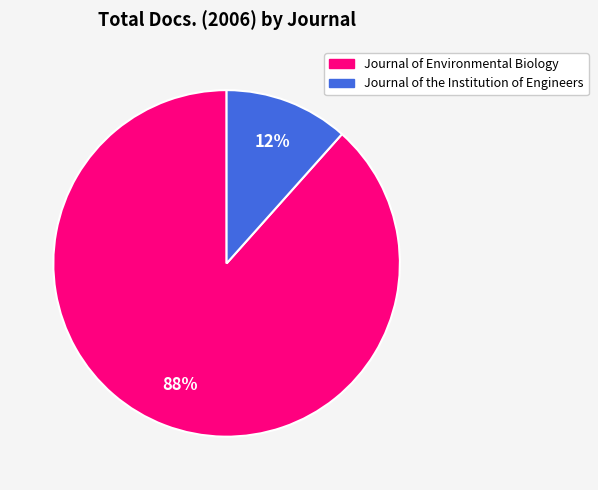

To the nearest percent, what portion does Journal of Environmental Biology represent?

88%